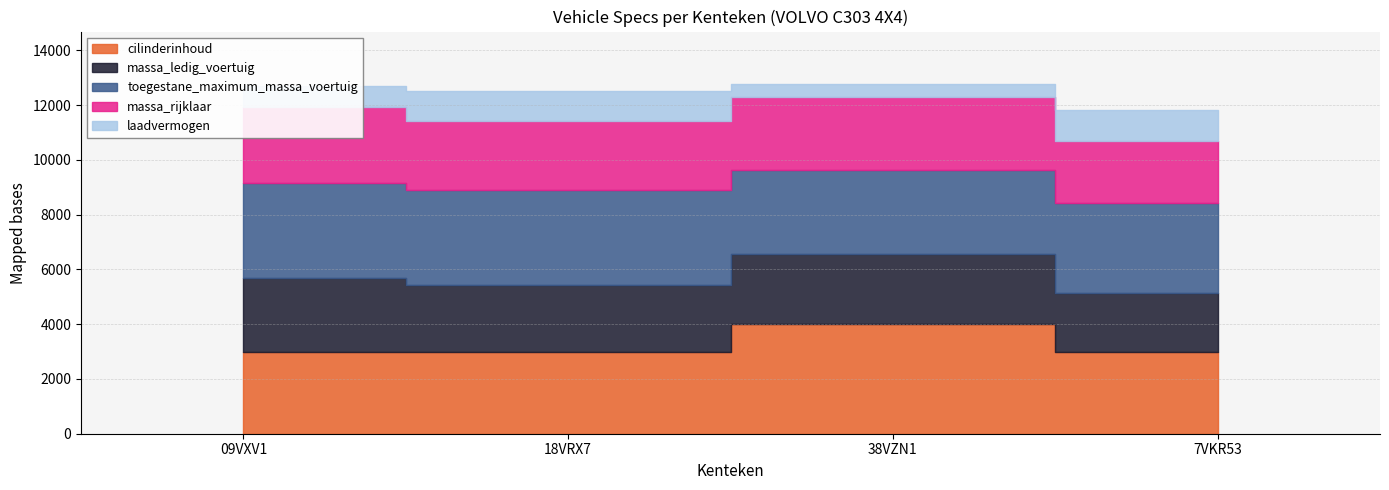

At which category does massa_ledig_voertuig reach its first local valley?

18VRX7